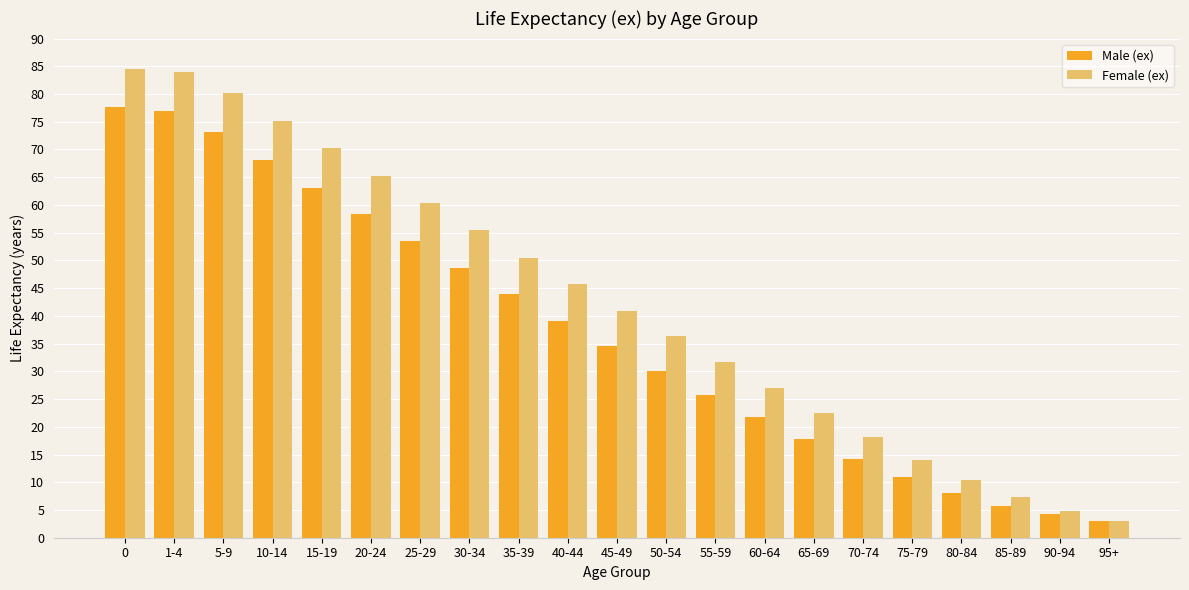

Reading left to right, what are all the values shown in this chart?

Male (ex): 77.7	77.0	73.1	68.1	63.1	58.3	53.5	48.7	43.9	39.1	34.5	30.0	25.8	21.7	17.8	14.2	10.9	8.0	5.8	4.2	3.0
Female (ex): 84.5	84.0	80.1	75.1	70.2	65.3	60.4	55.5	50.5	45.7	40.9	36.3	31.6	27.0	22.5	18.2	14.1	10.4	7.3	4.9	3.1